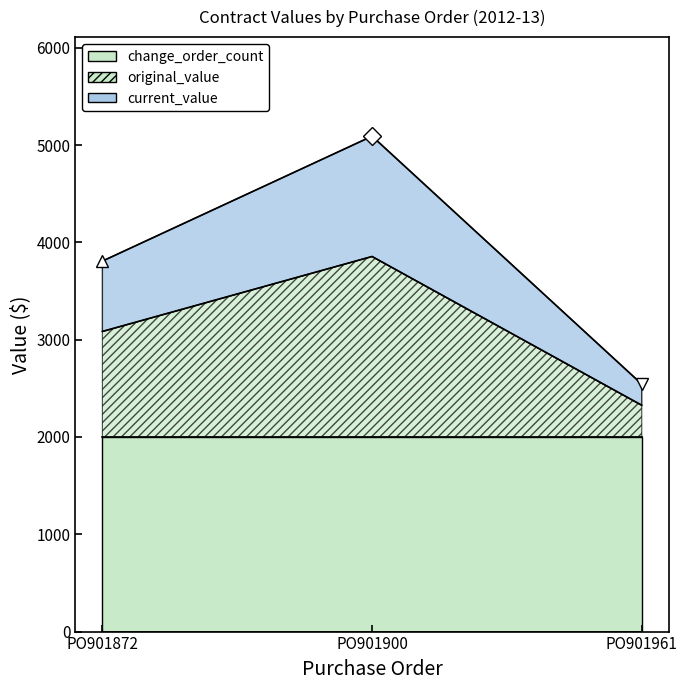

What is the minimum value shown in the chart?

2325.9